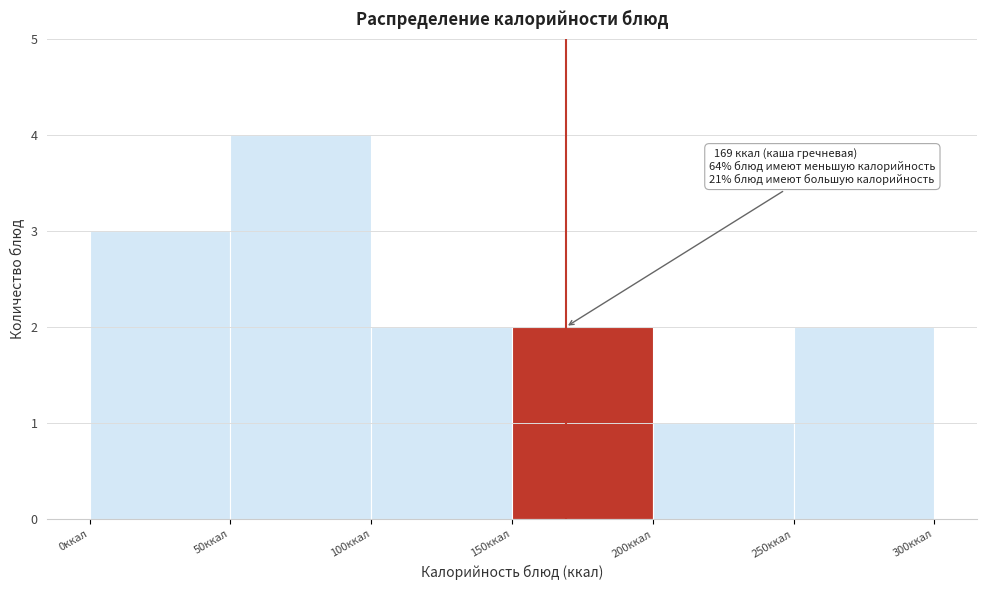

Over which range of the x-axis is the bar tallest?

50 to 100